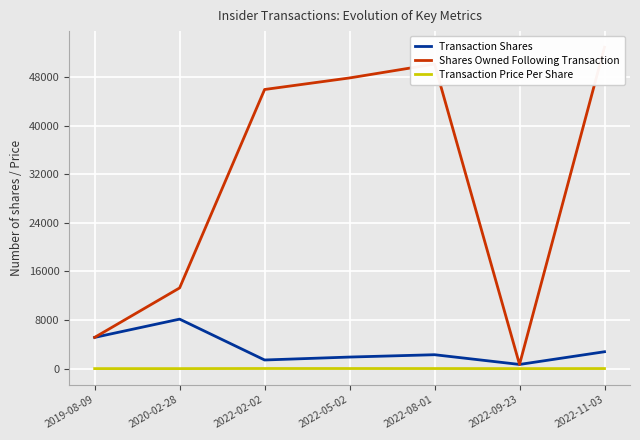

Reading right to left, list all the values displayed in this chart.

Transaction Shares: 2022-11-03=2776.0	2022-09-23=685.0	2022-08-01=2286.0	2022-05-02=1901.0	2022-02-02=1419.0	2020-02-28=8143.0	2019-08-09=5137.0
Shares Owned Following Transaction: 2022-11-03=52900.0	2022-09-23=680.0	2022-08-01=50124.0	2022-05-02=47838.0	2022-02-02=45937.0	2020-02-28=13280.0	2019-08-09=5137.0
Transaction Price Per Share: 2022-11-03=9.2	2022-09-23=0.0	2022-08-01=11.2	2022-05-02=13.5	2022-02-02=18.1	2020-02-28=0.0	2019-08-09=0.0